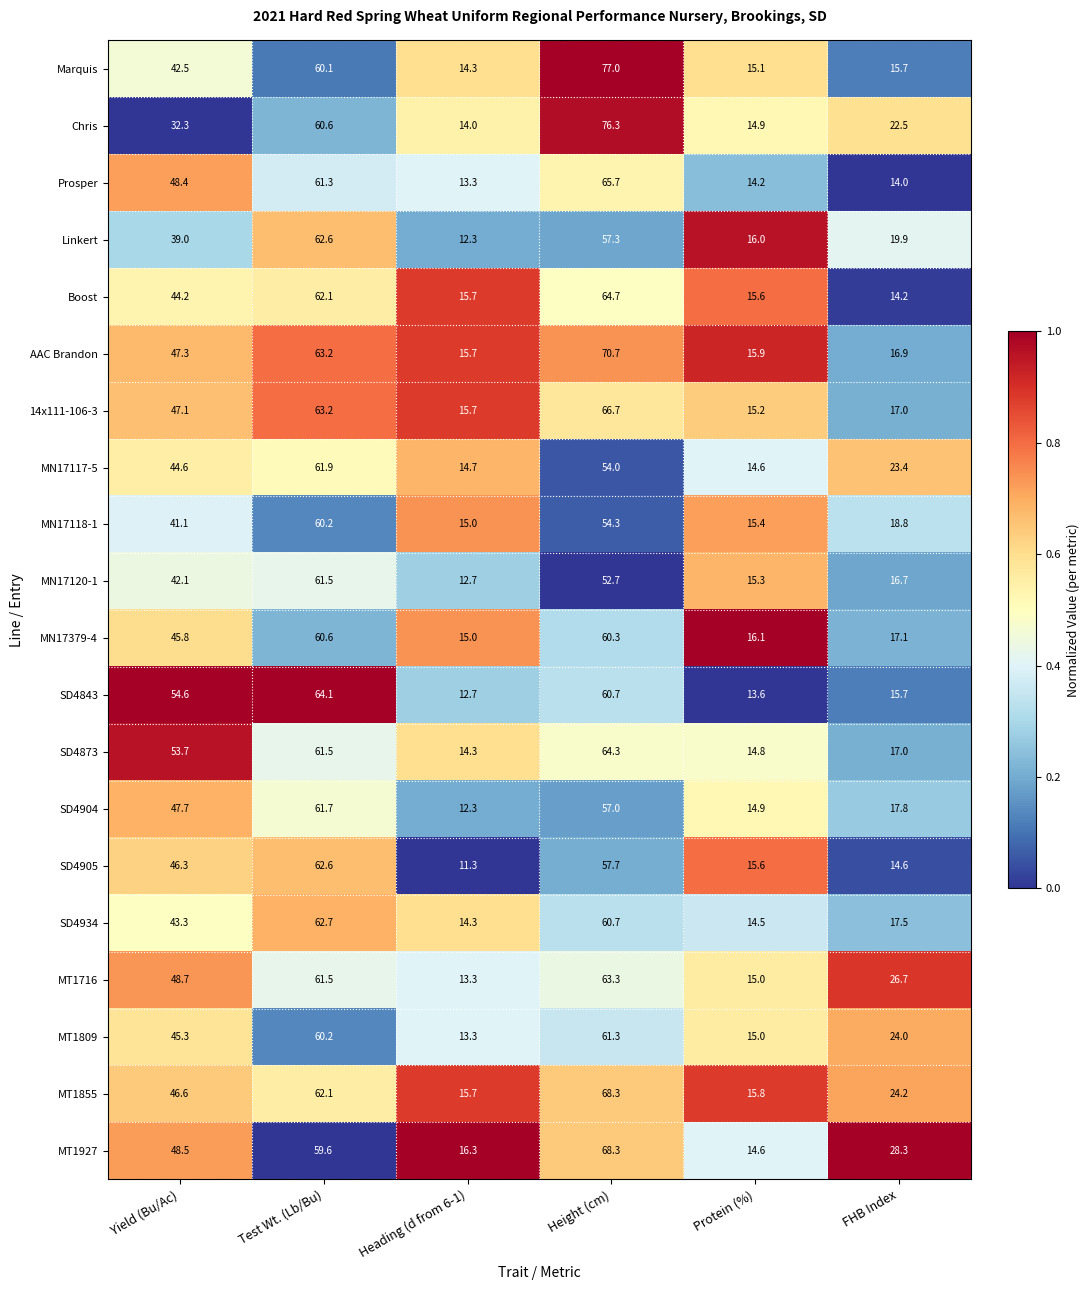

Which series has the widest spread of values?

Marquis